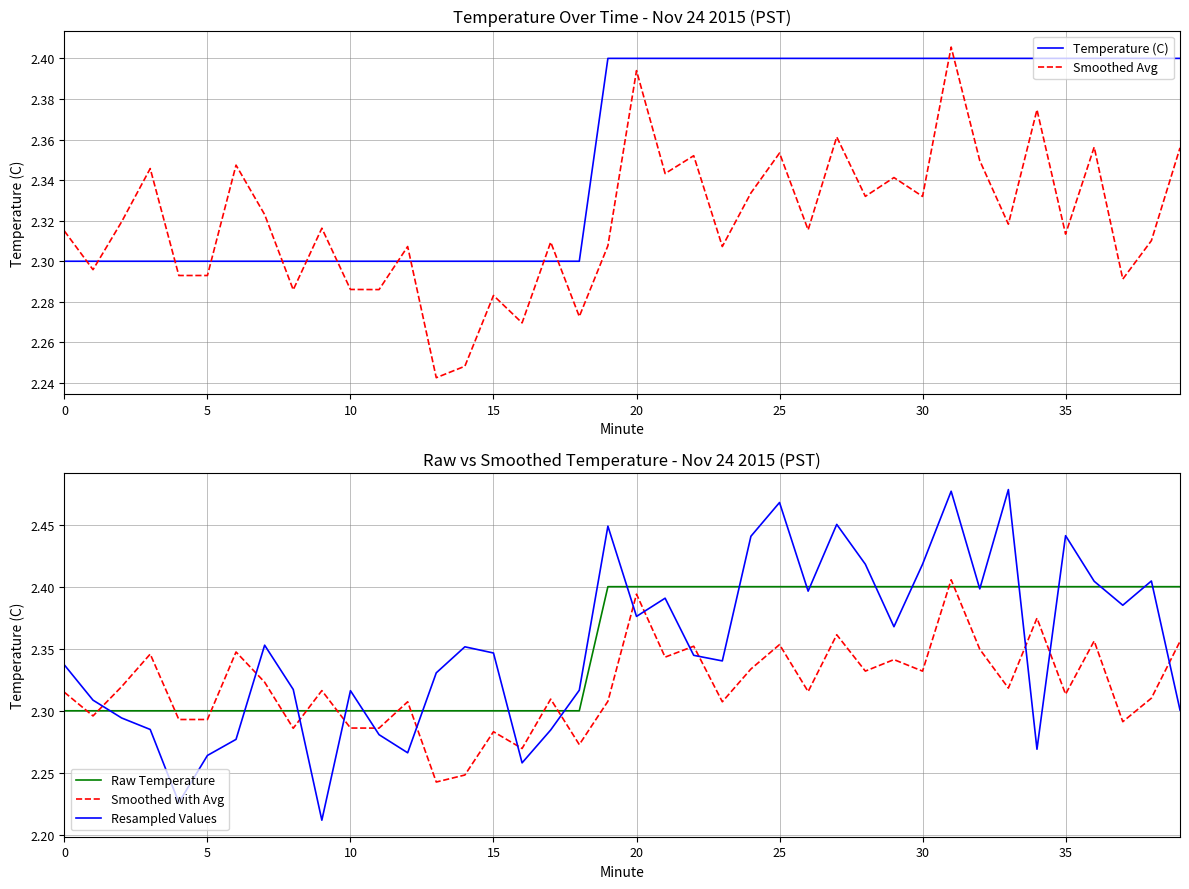

Where is Resampled Values nearest to the value 2?

9